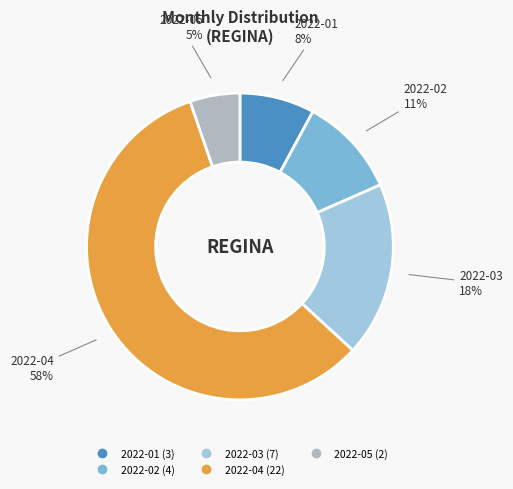

Between 2022-04 and 2022-03, which is larger?

2022-04